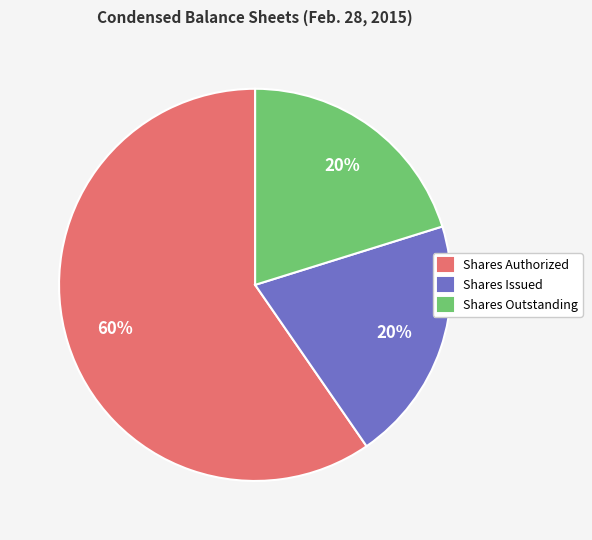

To the nearest percent, what is the average slice percentage?

33%